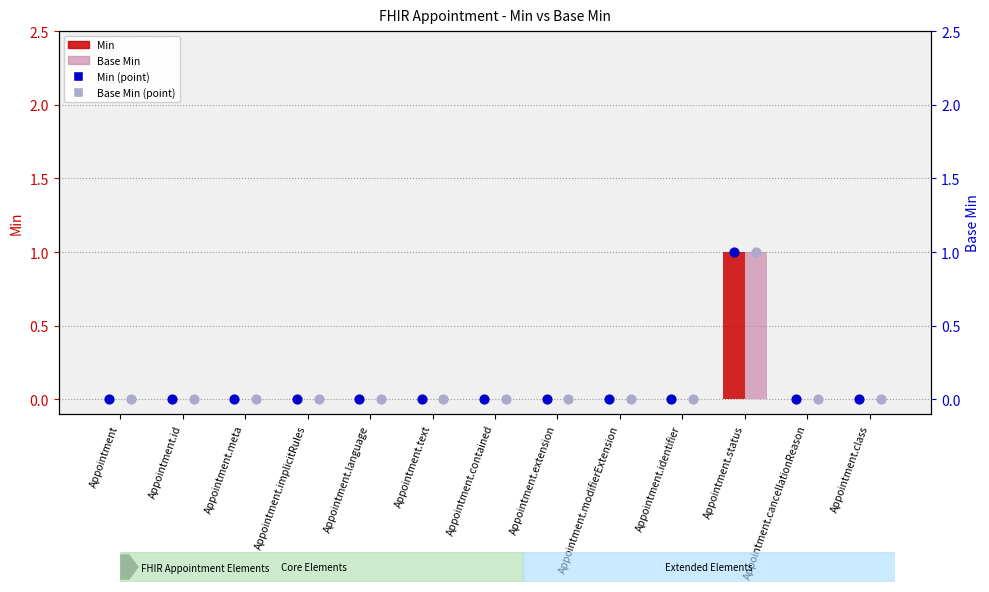

Which series has the largest Y range (max minus min)?

Min